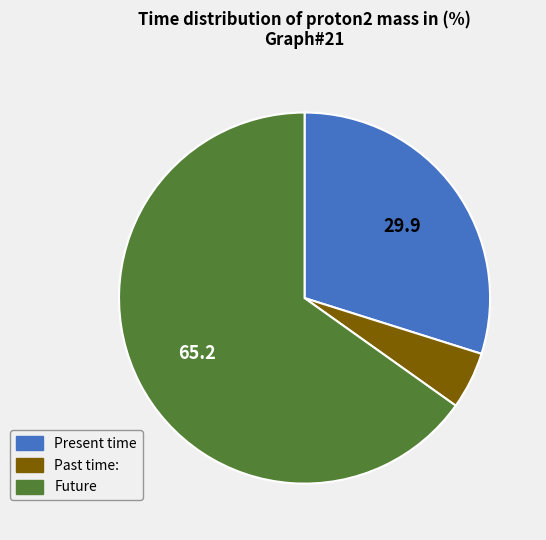

Does any single category account for the majority?

Yes